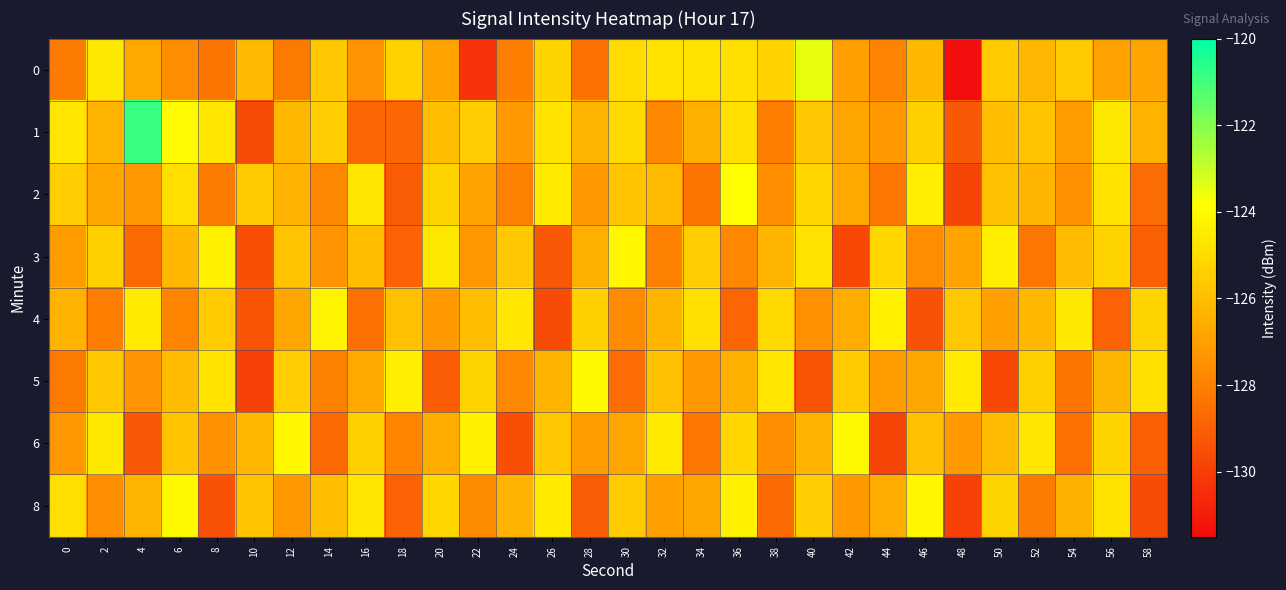

What is the spread (max minus min) of values at 56?

4.3